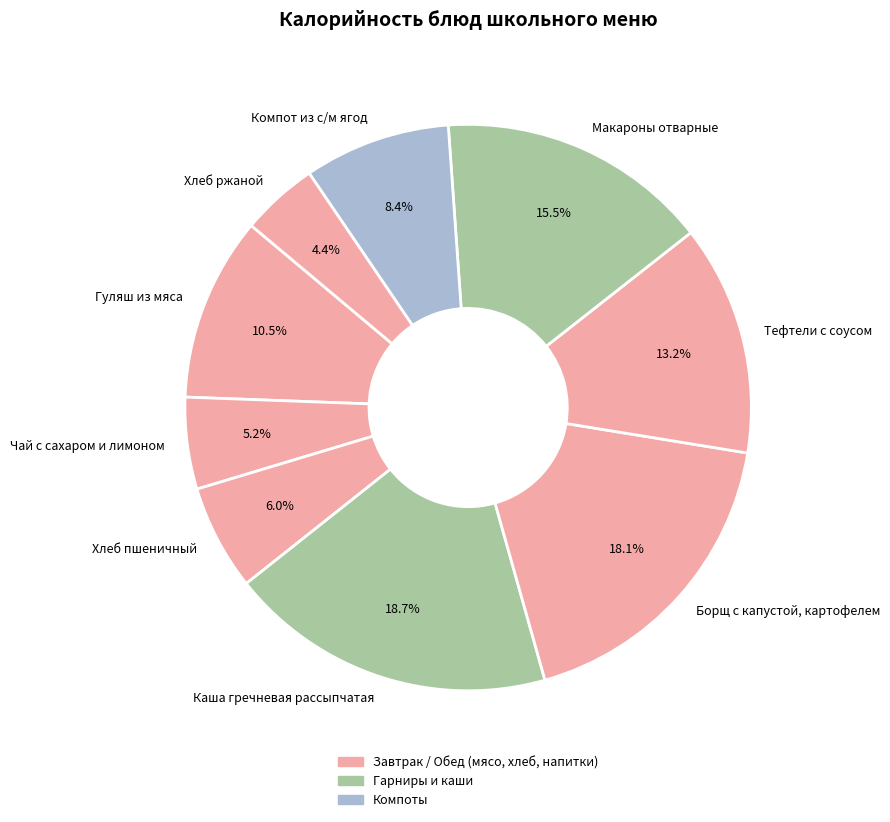

Is it true that Каша гречневая рассыпчатая is 30% of the pie?

False